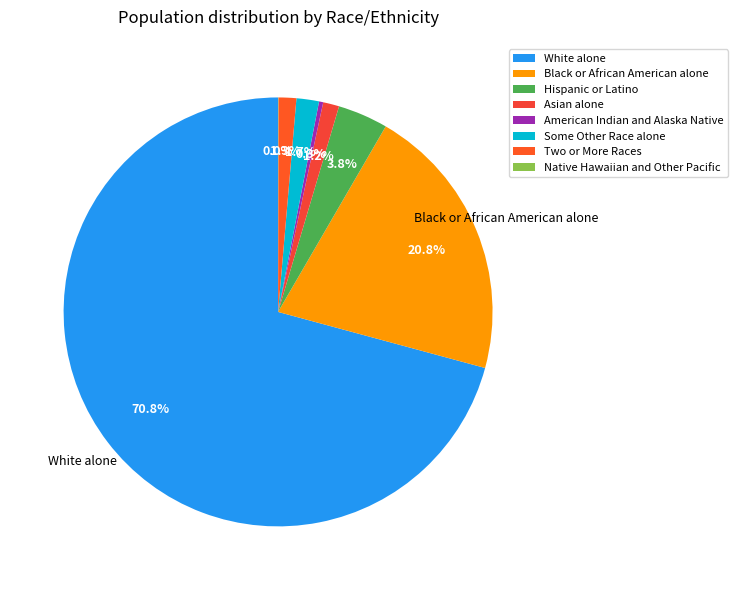

How many segments does this pie chart have?

8